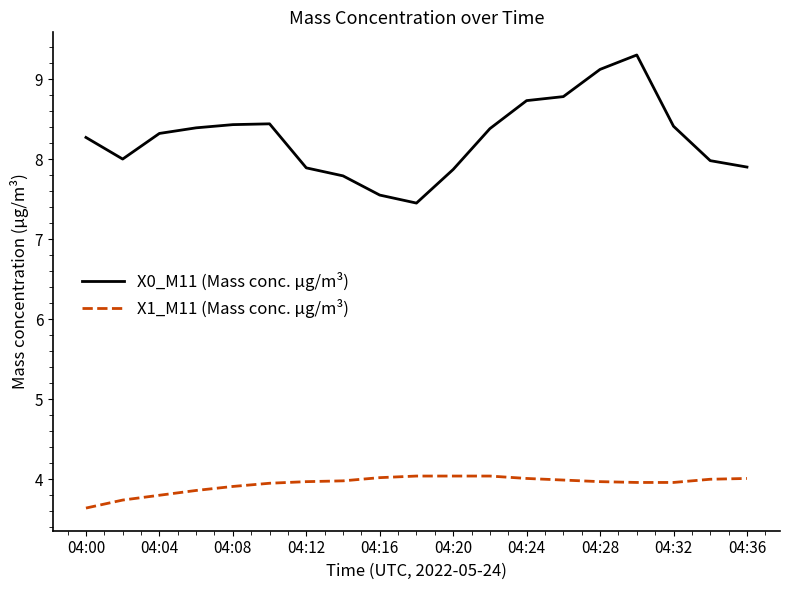

What is the minimum value shown in the chart?

3.6